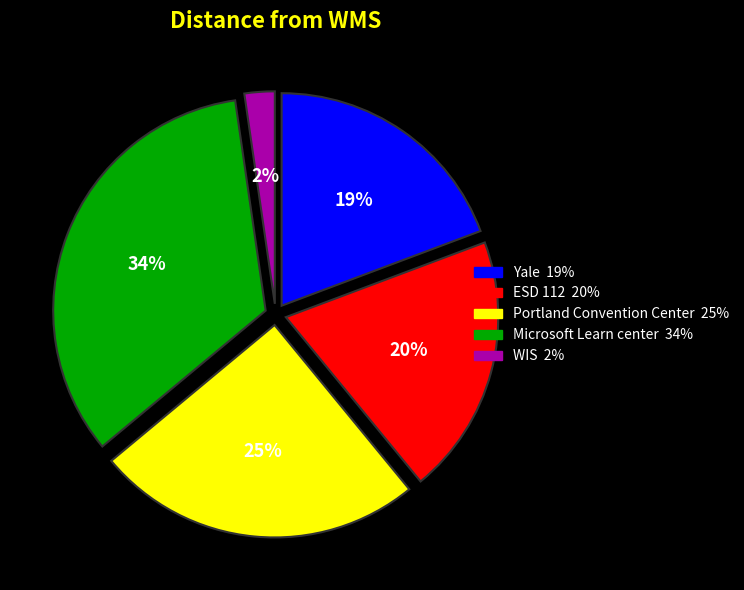

What is the ratio of the value at ESD 112 to the value at Microsoft Learn center?

0.6